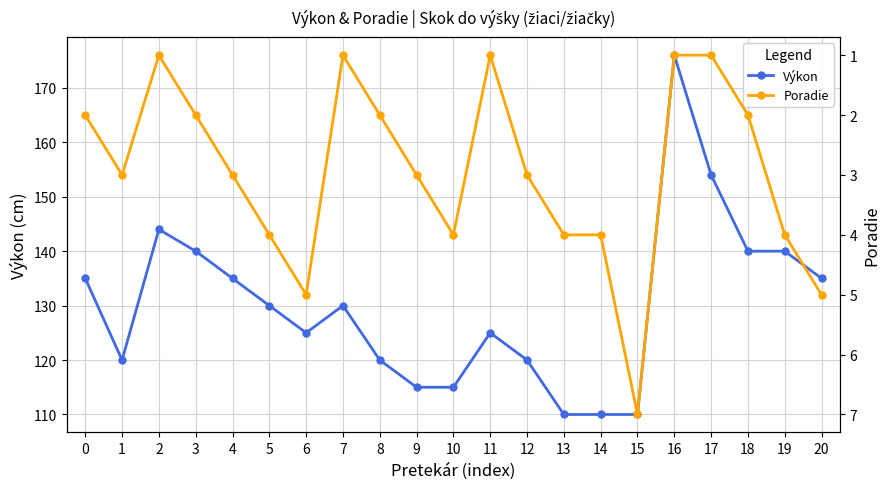

How many lines are shown in the chart?

2